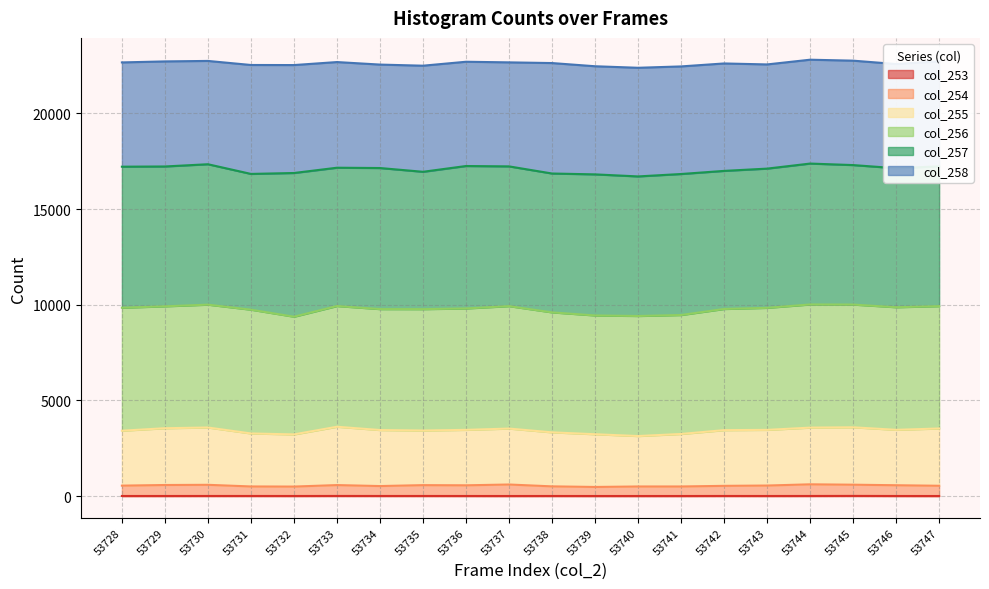

True or false: col_255 has more than 1 points higher than both neighbors.

True